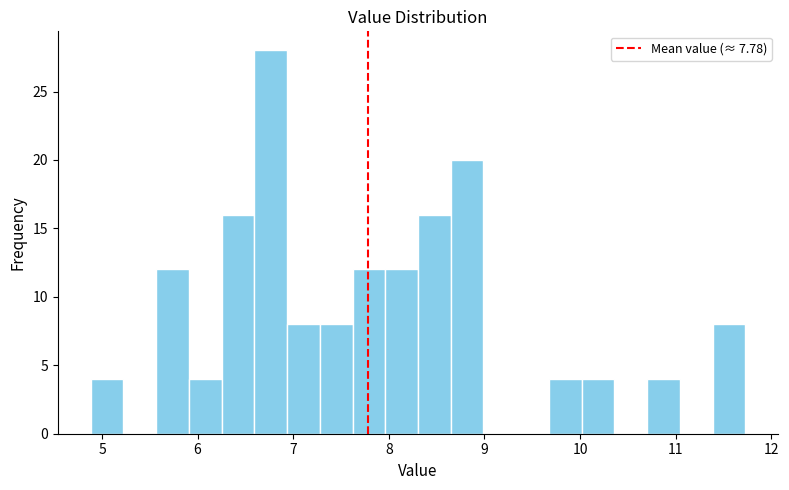

Read against the x-axis, roughly where is the centre of the tallest bar?

6.8